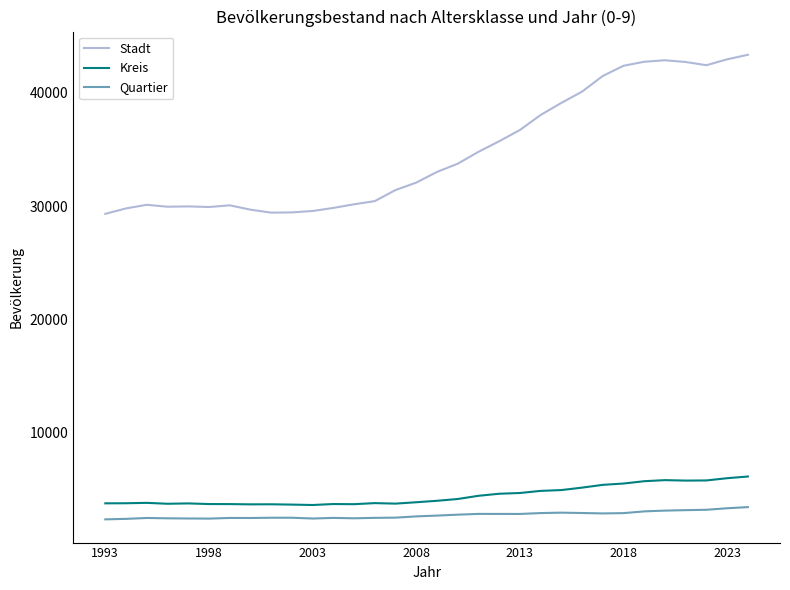

How many lines are shown in the chart?

3